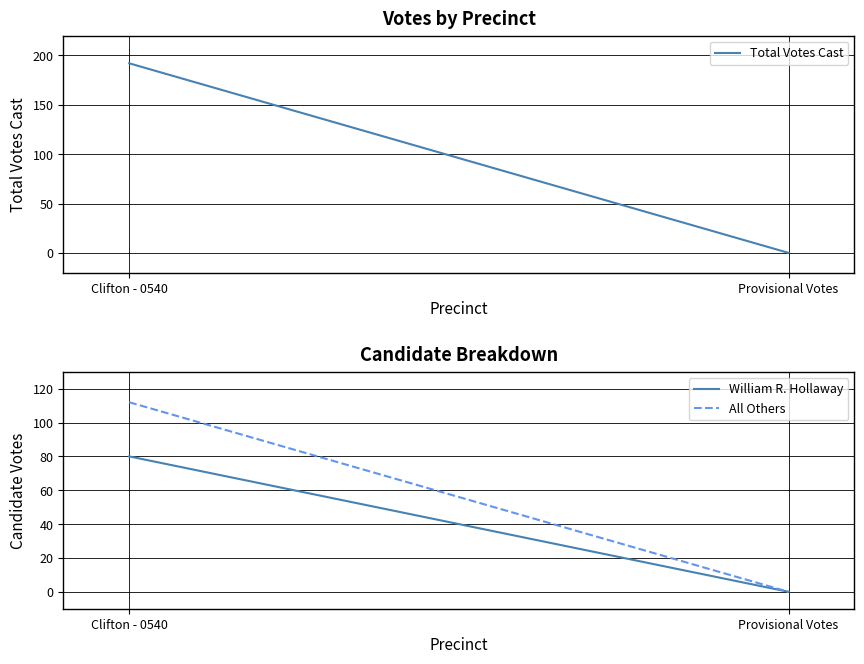

Reading left to right, transcribe all the data shown in this chart.

Total Votes Cast: Clifton - 0540=192	Provisional Votes=0
William R. Hollaway: Clifton - 0540=80	Provisional Votes=0
All Others: Clifton - 0540=112	Provisional Votes=0